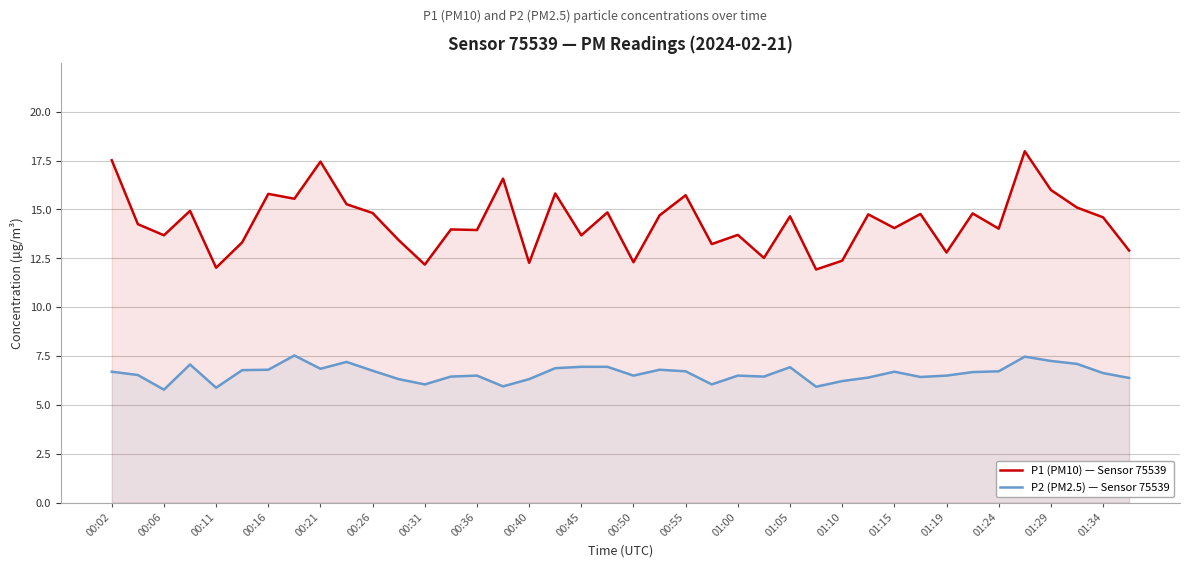

True or false: P2 (PM2.5) — Sensor 75539 has more than 1 points higher than both neighbors.

True